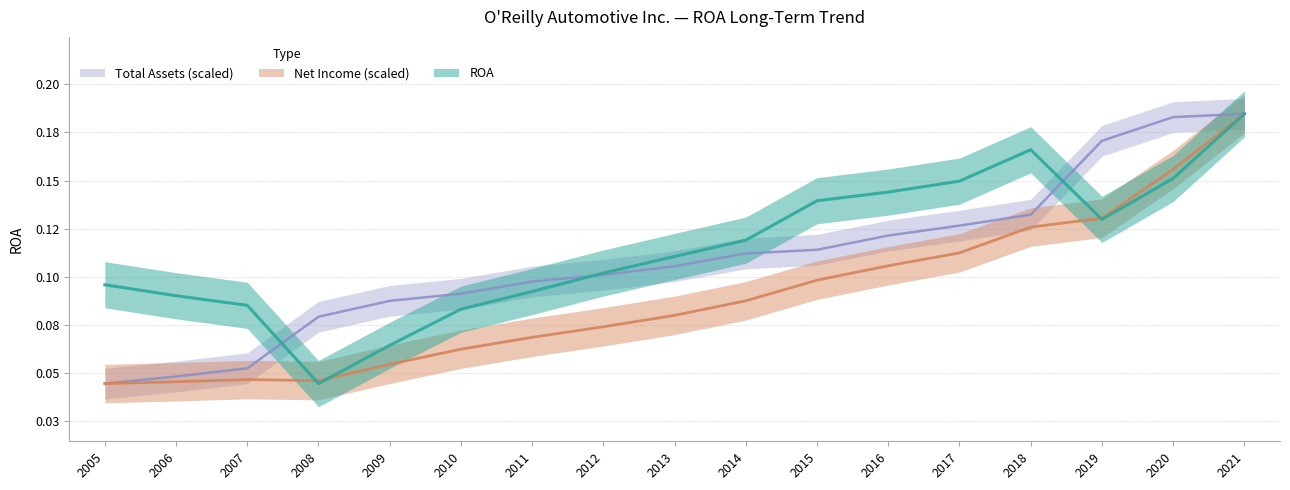

How many intersections are there between Total Assets (M) and ROA?

3